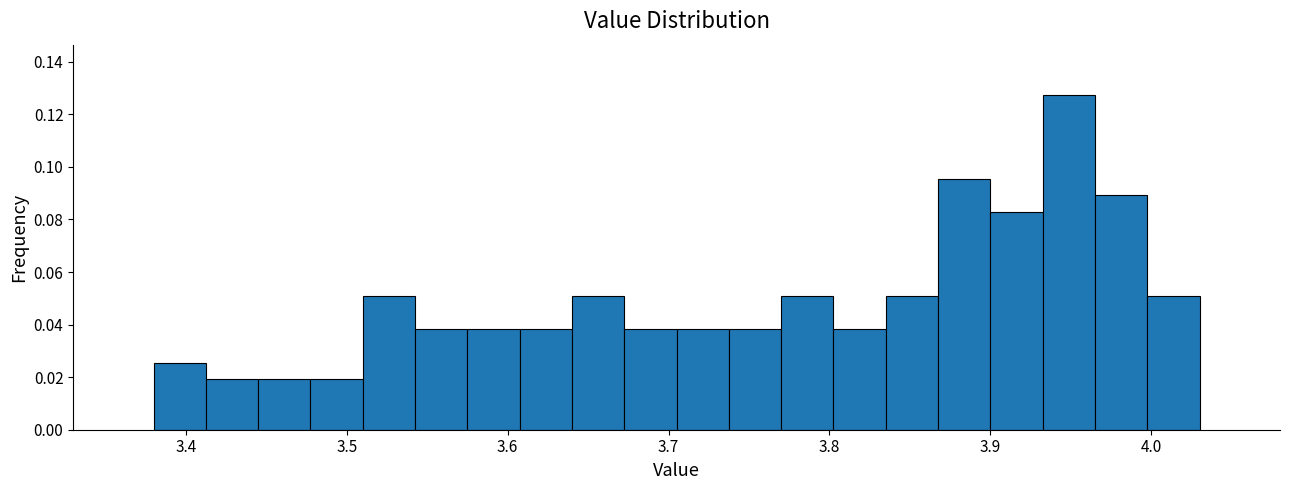

Around what value on the x-axis is the tallest bar? Give the approximate position of its centre, as read against the axis.

3.95